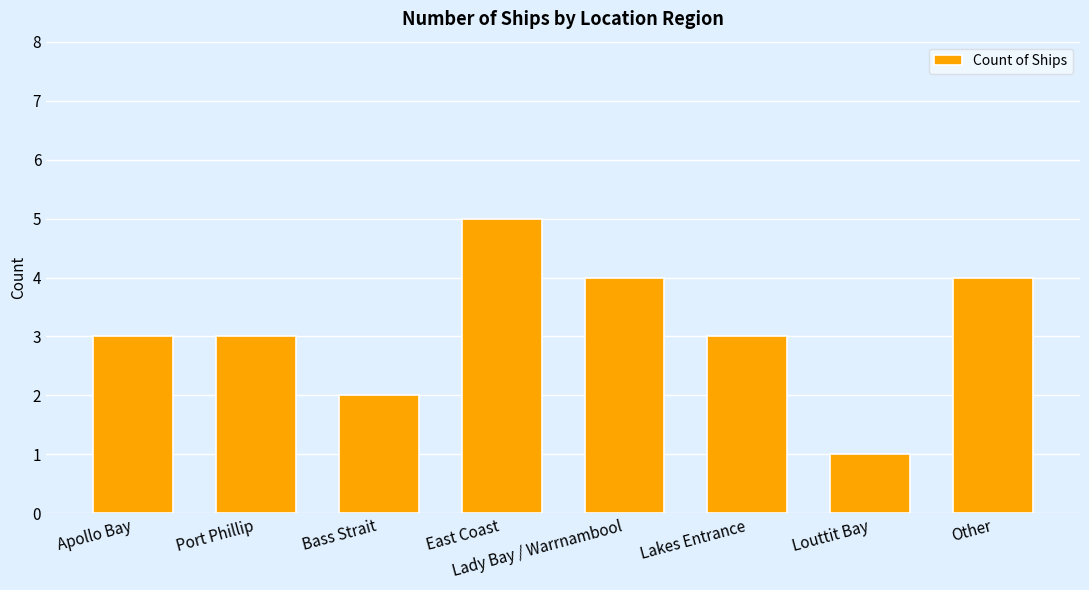

What is the value of the 4th bar from the left?

5